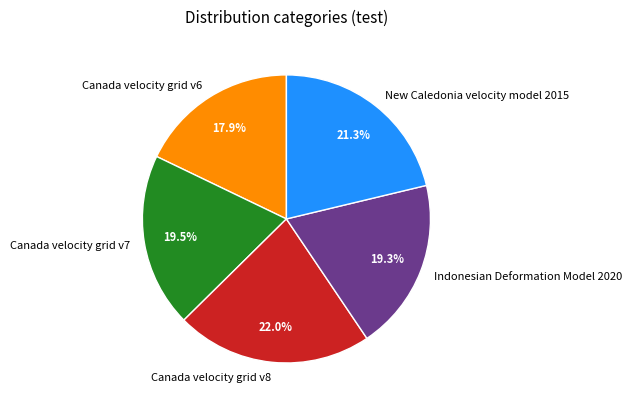

Does any single category account for the majority?

No